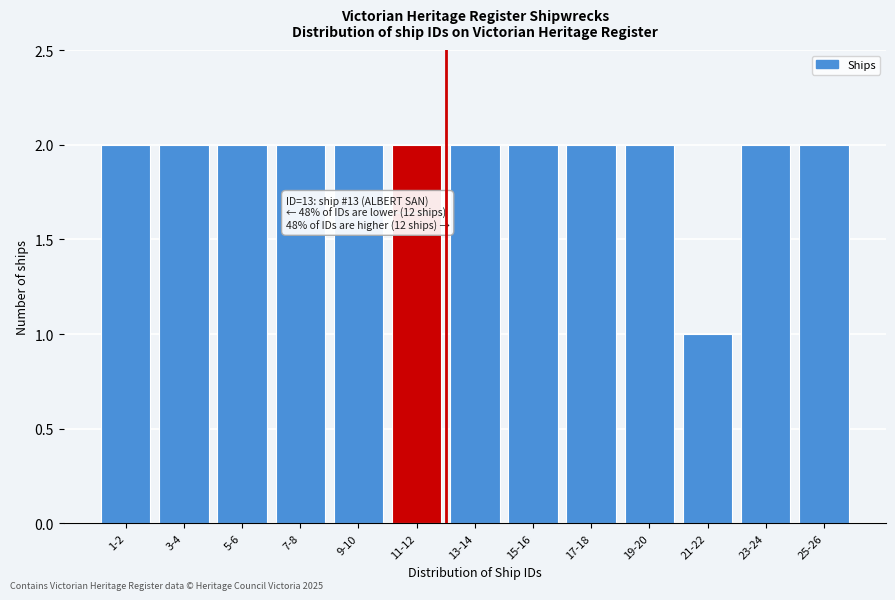

Reading right to left, what are all the values shown in this chart?

25-26=2	23-24=2	21-22=1	19-20=2	17-18=2	15-16=2	13-14=2	11-12=2	9-10=2	7-8=2	5-6=2	3-4=2	1-2=2